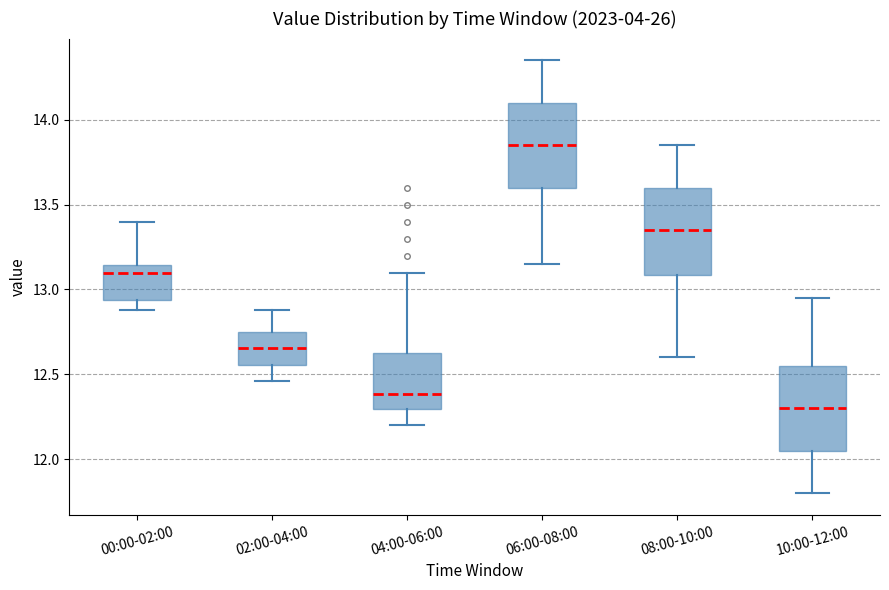

Reading left to right, transcribe this box plot: for each box, give where its median line is, the range the box spans, and where its two whiskers end, as read against the y-axis. The values are not printed on the chart, so give them approximately, as read against the axis.

00:00-02:00: median 13.10, box 12.95 to 13.15, whiskers 12.90 to 13.40
02:00-04:00: median 12.65, box 12.55 to 12.75, whiskers 12.45 to 12.90
04:00-06:00: median 12.40, box 12.30 to 12.65, whiskers 12.20 to 13.10
06:00-08:00: median 13.85, box 13.60 to 14.10, whiskers 13.15 to 14.35
08:00-10:00: median 13.35, box 13.10 to 13.60, whiskers 12.60 to 13.85
10:00-12:00: median 12.30, box 12.05 to 12.55, whiskers 11.80 to 12.95